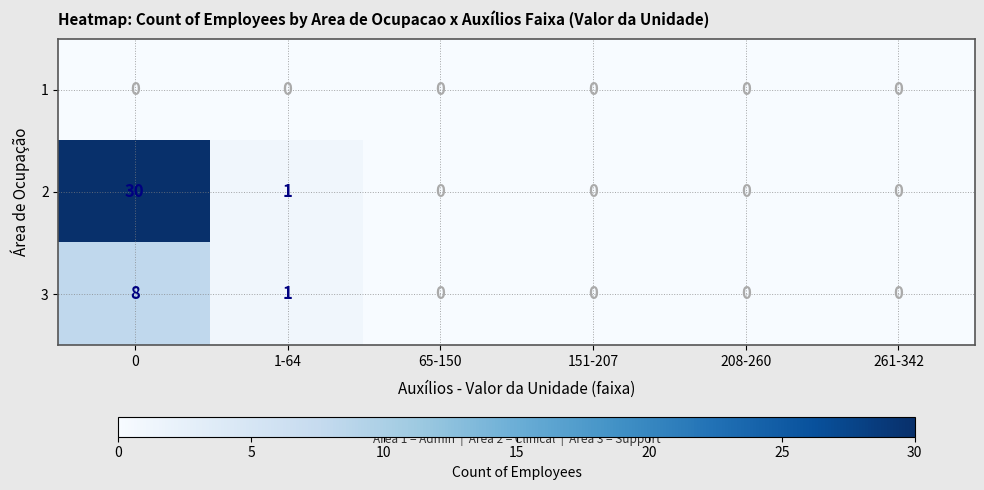

Count the number of categories in the chart.

6